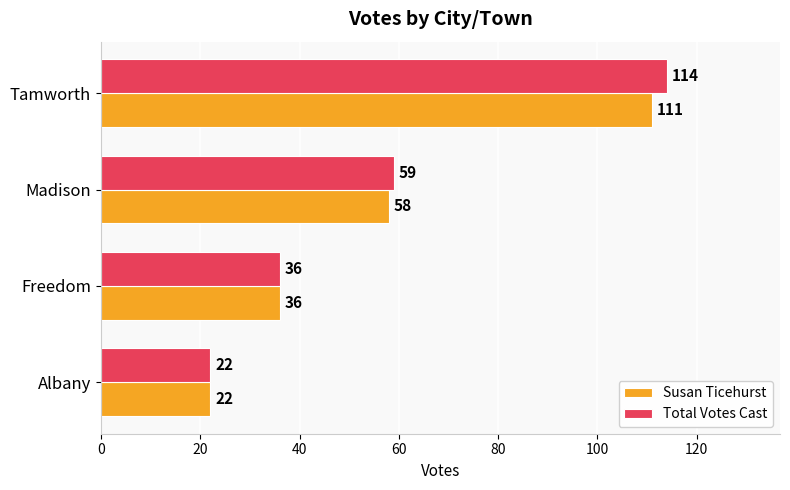

What is the average value of the Susan Ticehurst series?

57